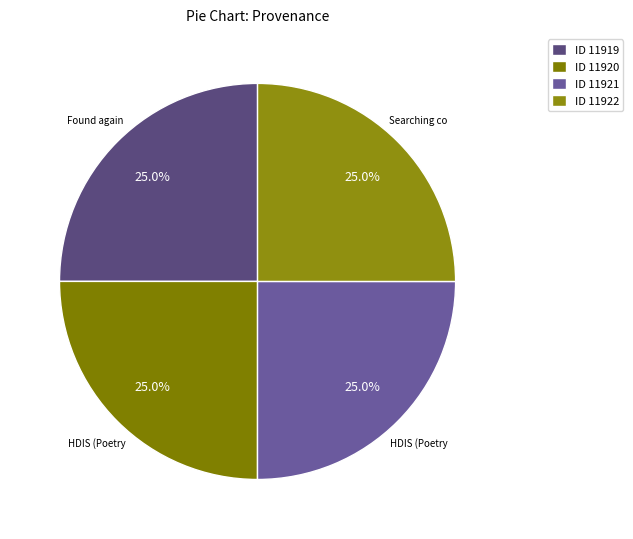

How many segments does this pie chart have?

4